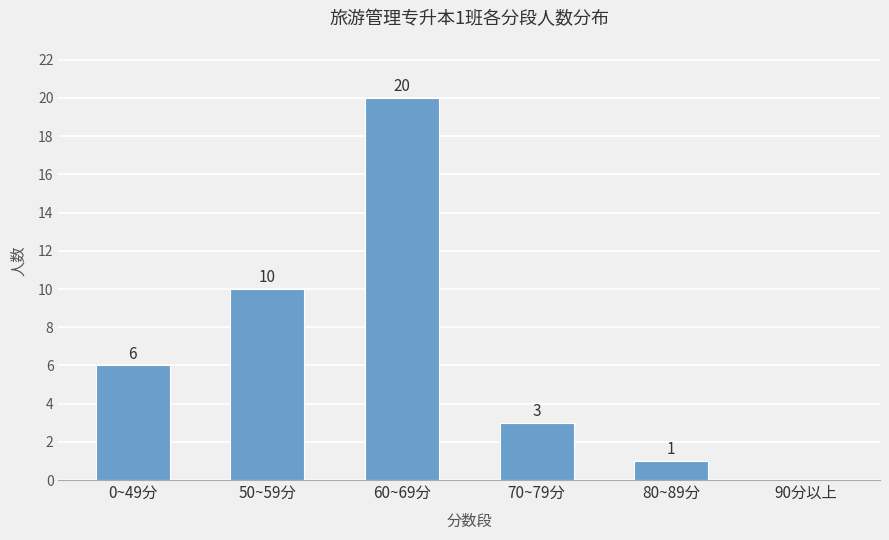

What is the change in value from 60~69分 to 80~89分?

-19